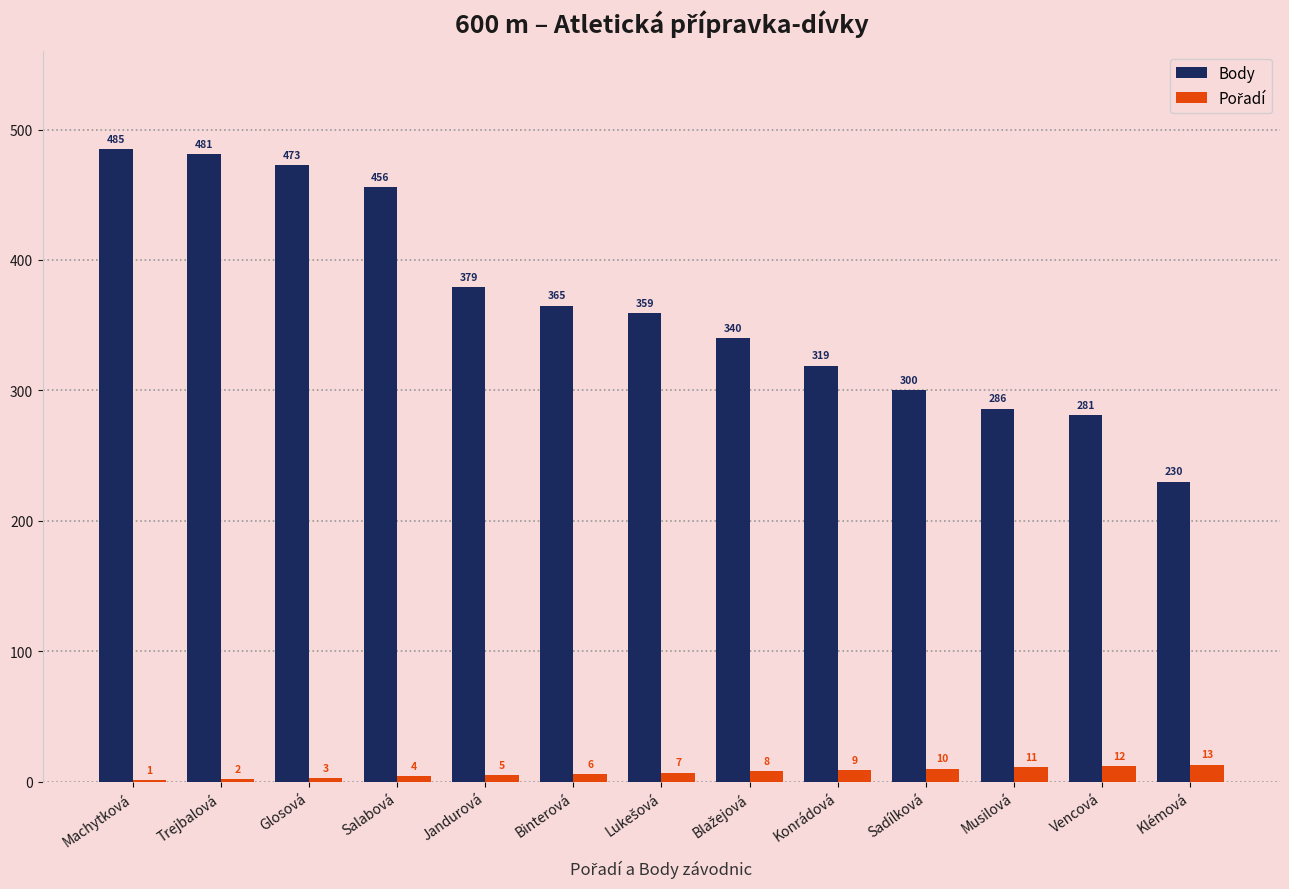

What is the sum of all Body values?

4754